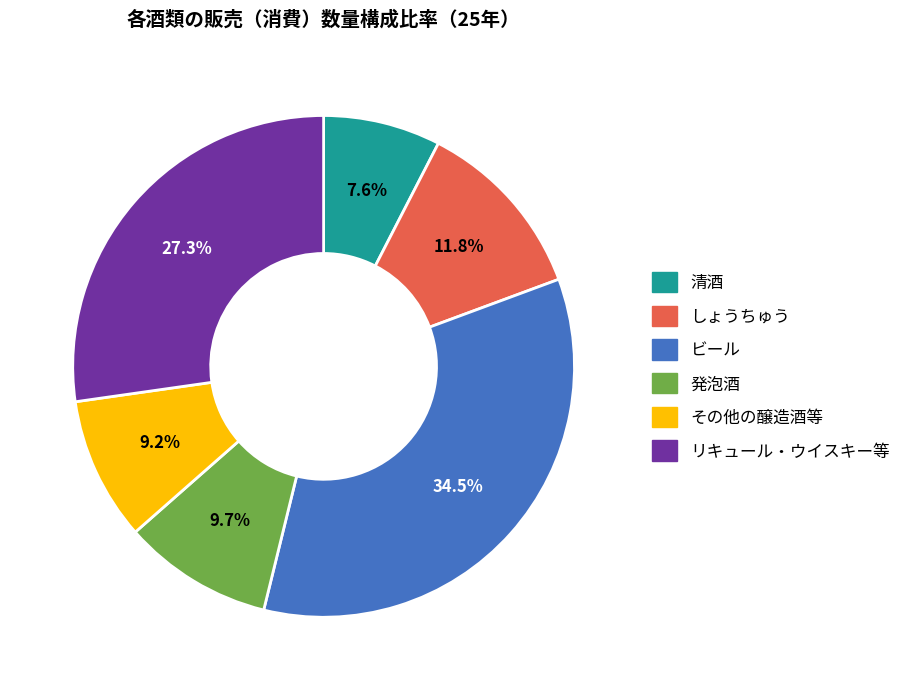

How many segments does this pie chart have?

6